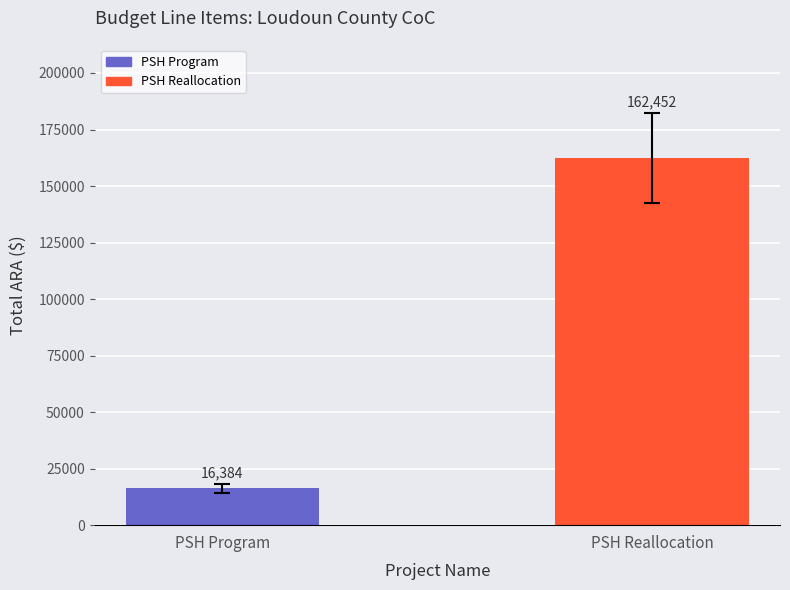

Reading left to right, what are all the values shown in this chart?

16384	162452